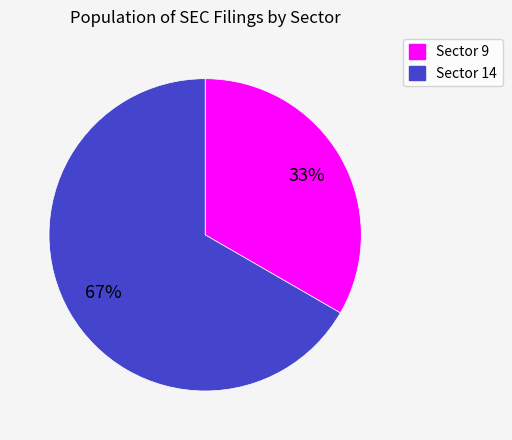

To the nearest percent, what is the average slice percentage?

50%